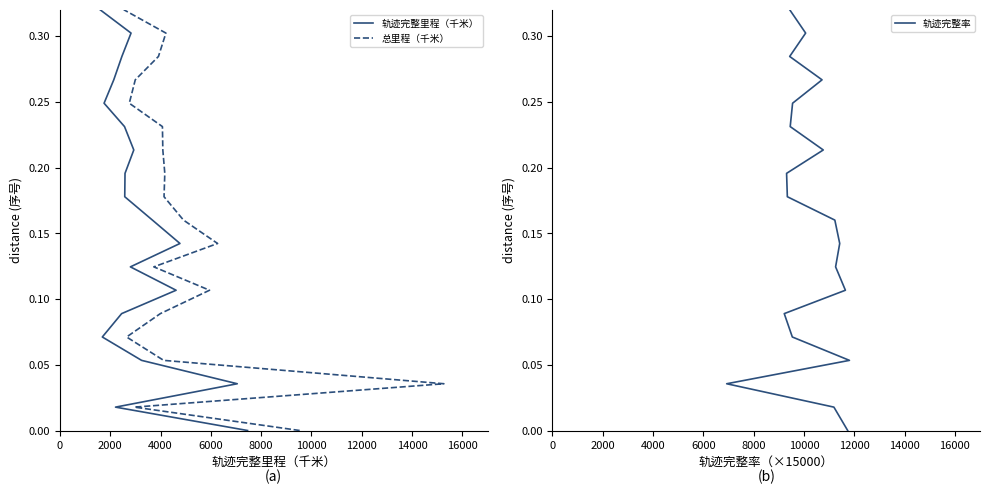

What is the difference between the second highest and minimum values in the 轨迹完整率 series?

0.3